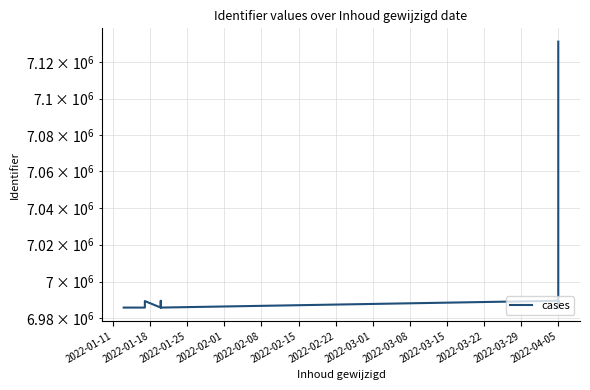

Approximately how many times larger is the value at 2022-02-01 compared to 2022-01-11?

1.0